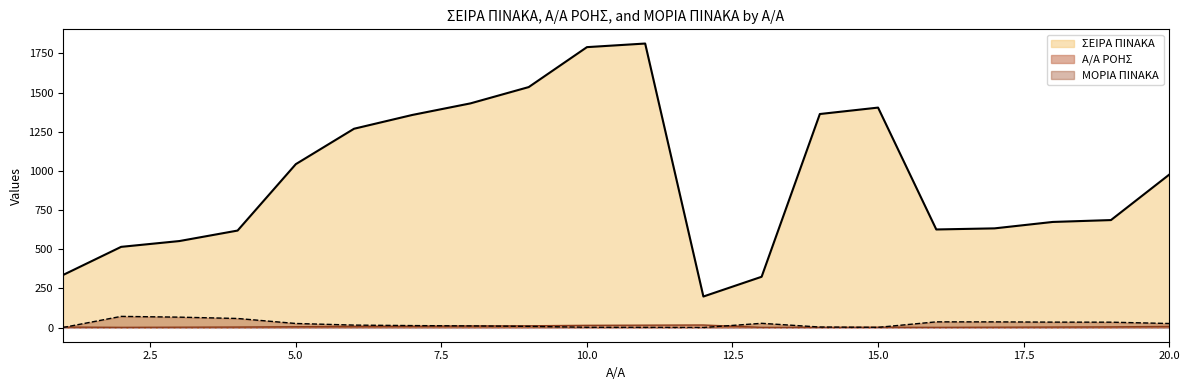

At which label is ΣΕΙΡΑ ΠΙΝΑΚΑ closest to 1005?

20.0